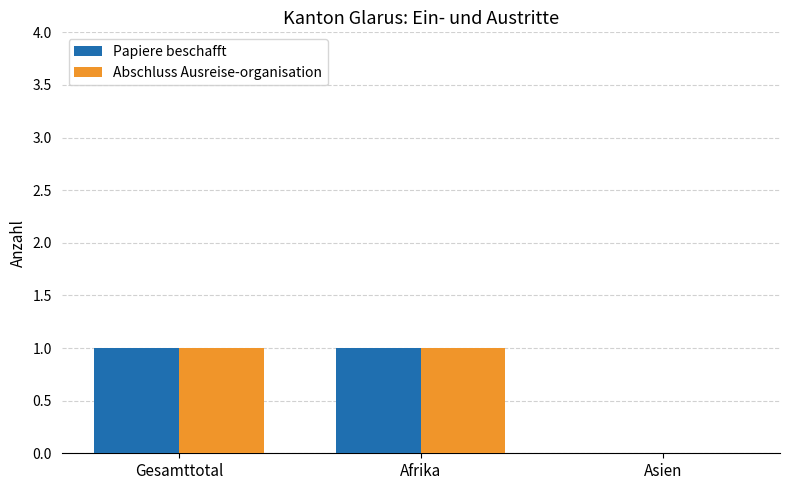

What is the sum of the Papiere beschafft values at Gesamttotal and Asien?

1